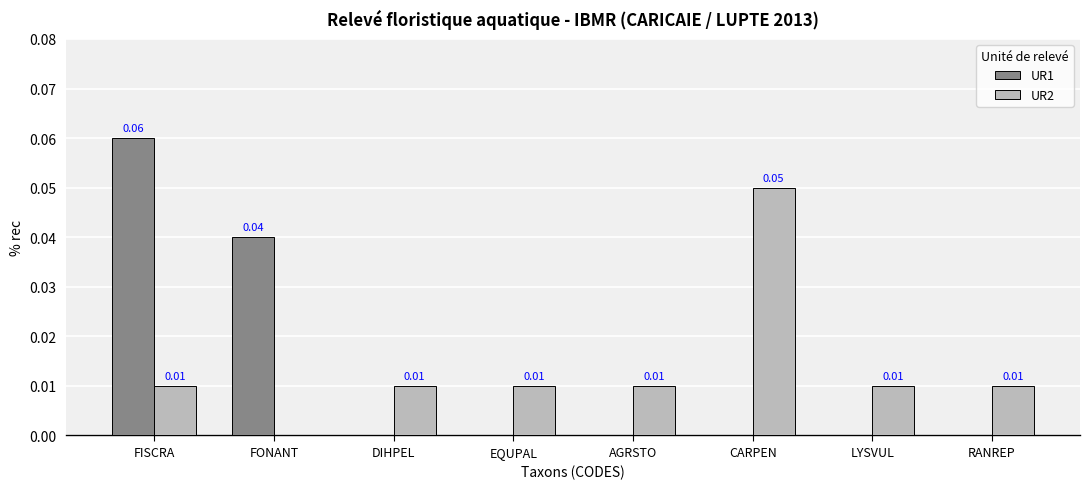

How many values in UR1 are above zero?

2